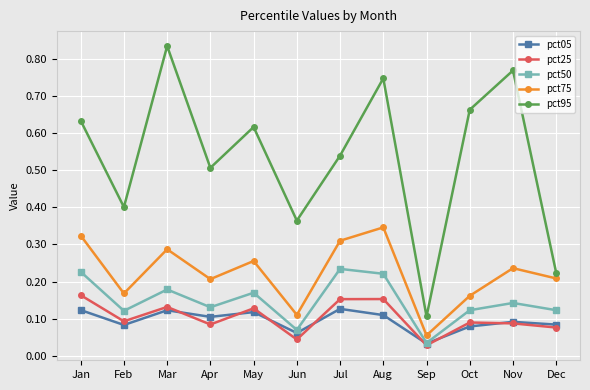

At which category does pct25 reach its first local valley?

Feb